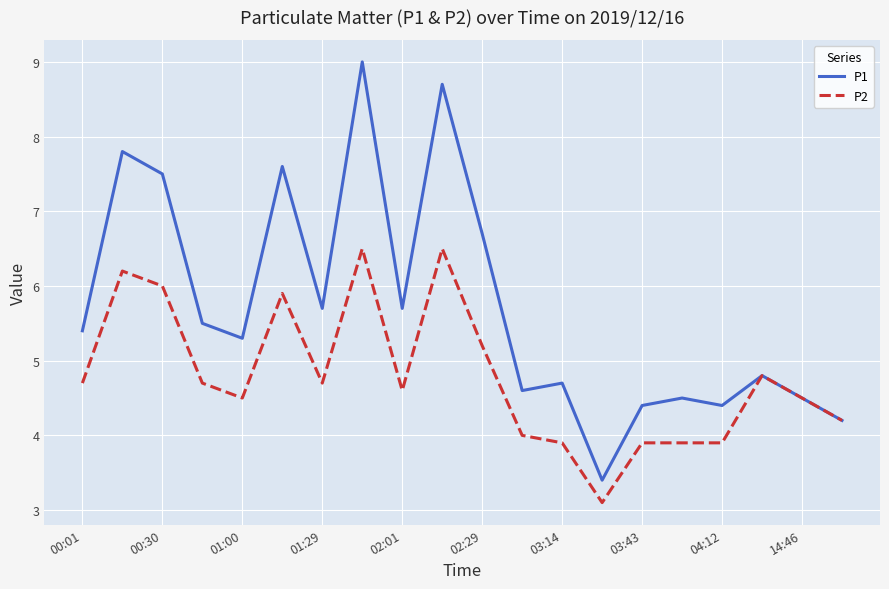

What is the difference between the second highest and minimum values in the P1 series?

5.3